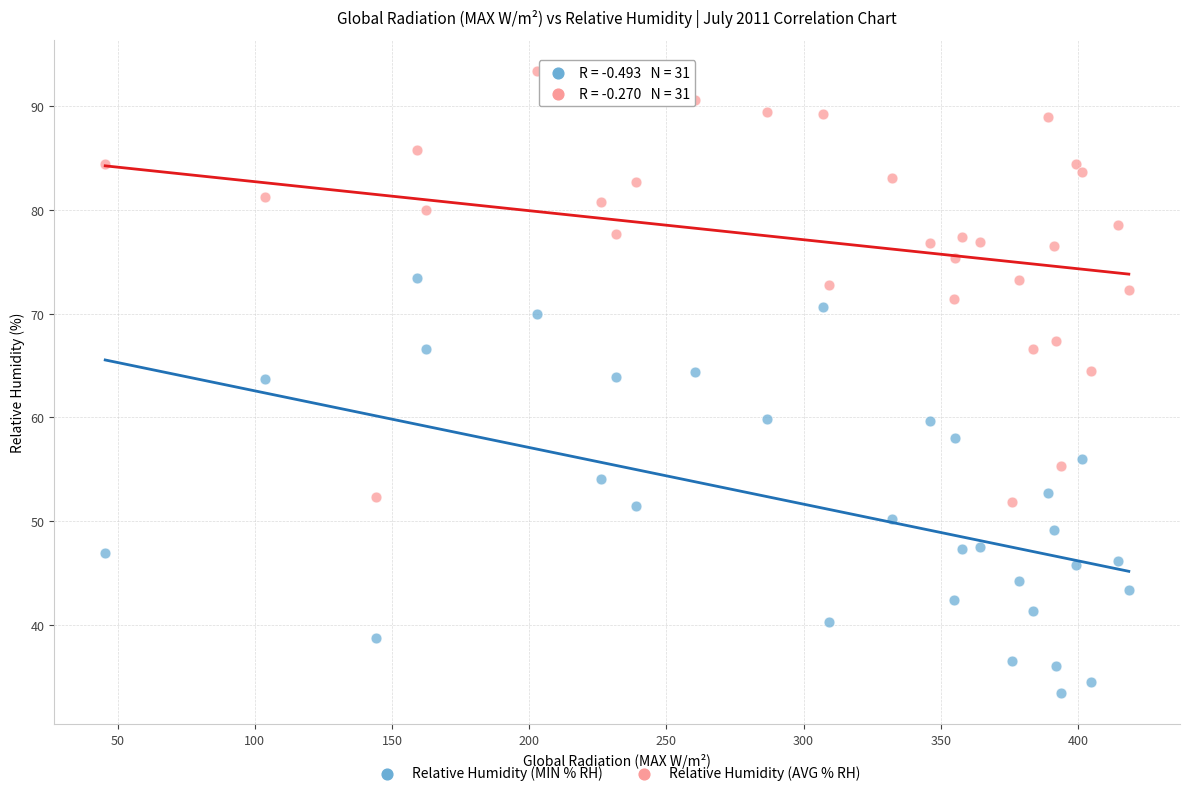

Across all data points, what is the range of X values (max minus min)?

373.0